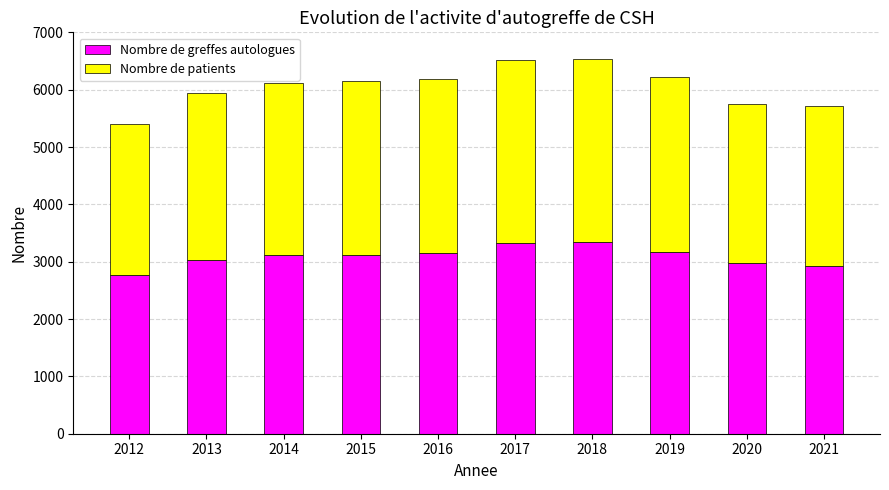

Does the chart contain stacked bars?

Yes